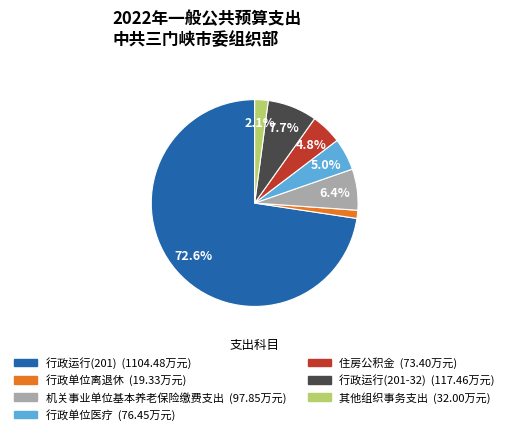

True or false: 行政单位医疗 accounts for 5% of the total.

True